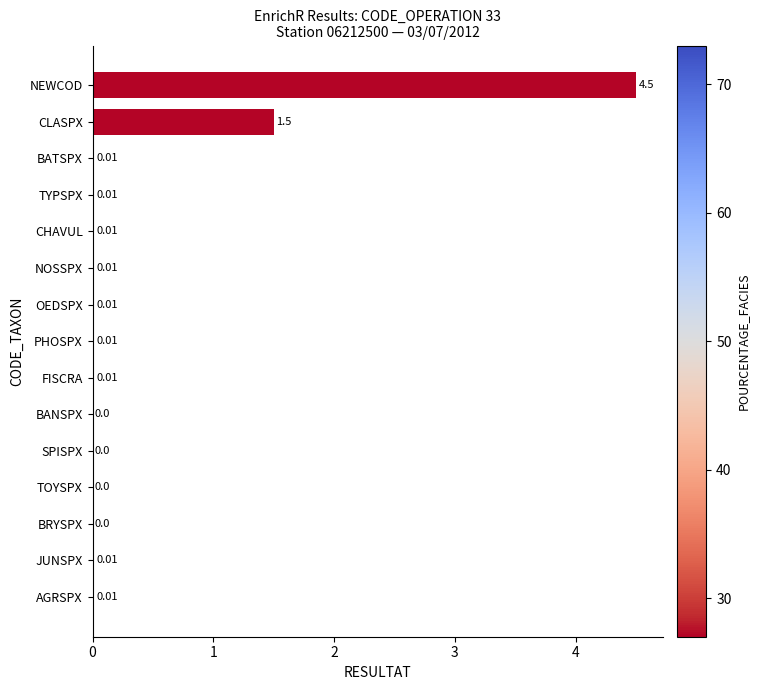

Count the number of values greater than 0.

11